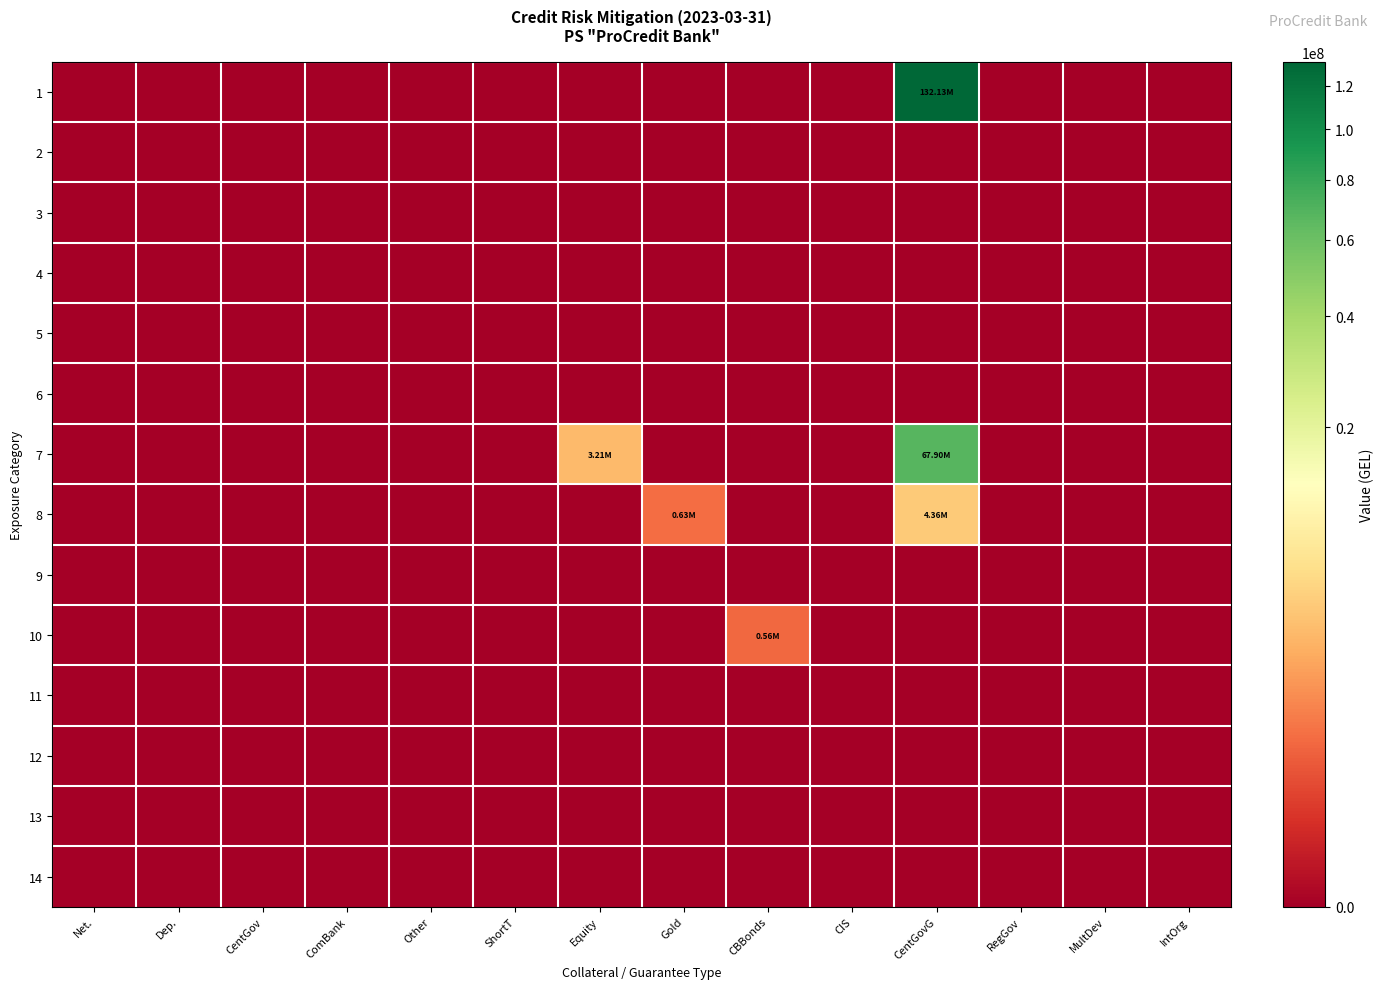

List the series in order of their peak value, highest first.

1, 7, 8, 10, 2, 3, 4, 5, 6, 9, 11, 12, 13, 14